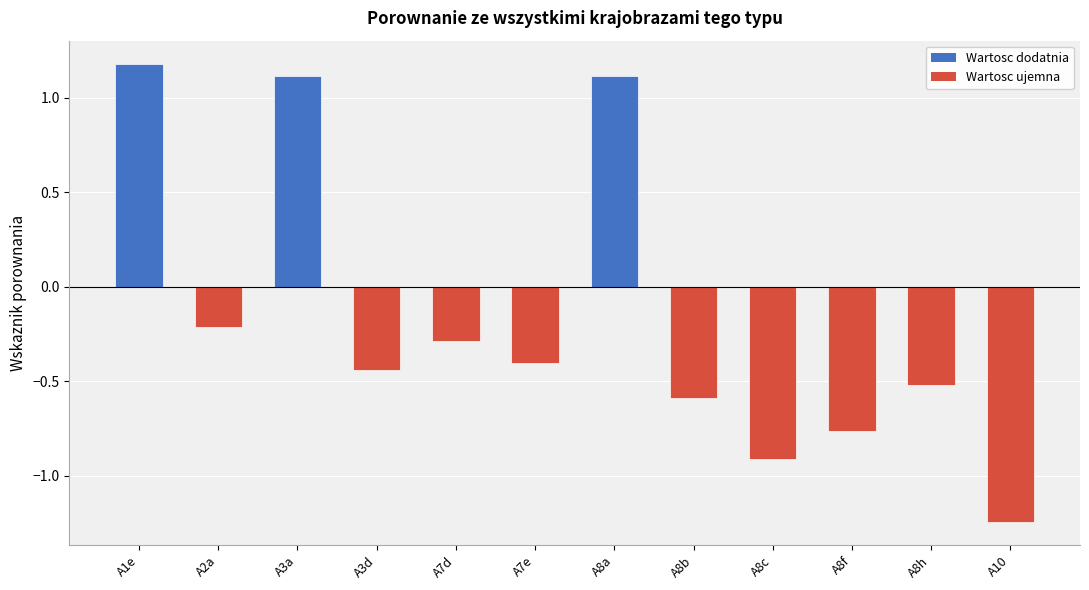

Which has a higher value, A8a or A8h?

A8a